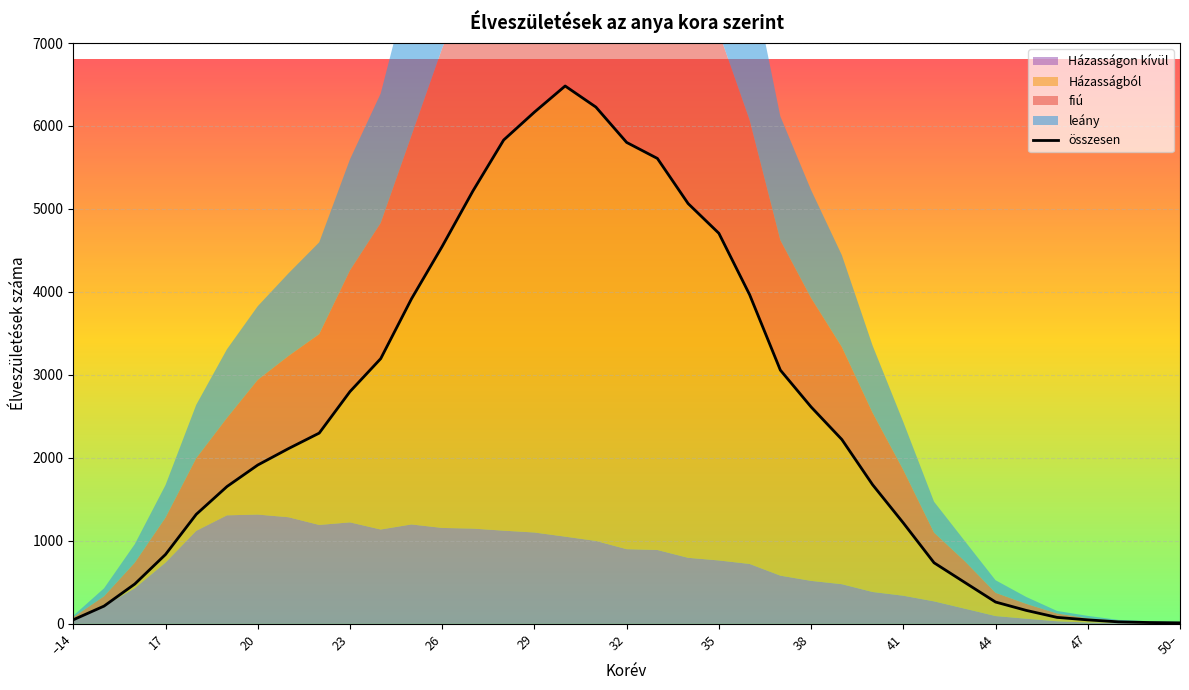

How many intersections are there between leány and fiú?

7